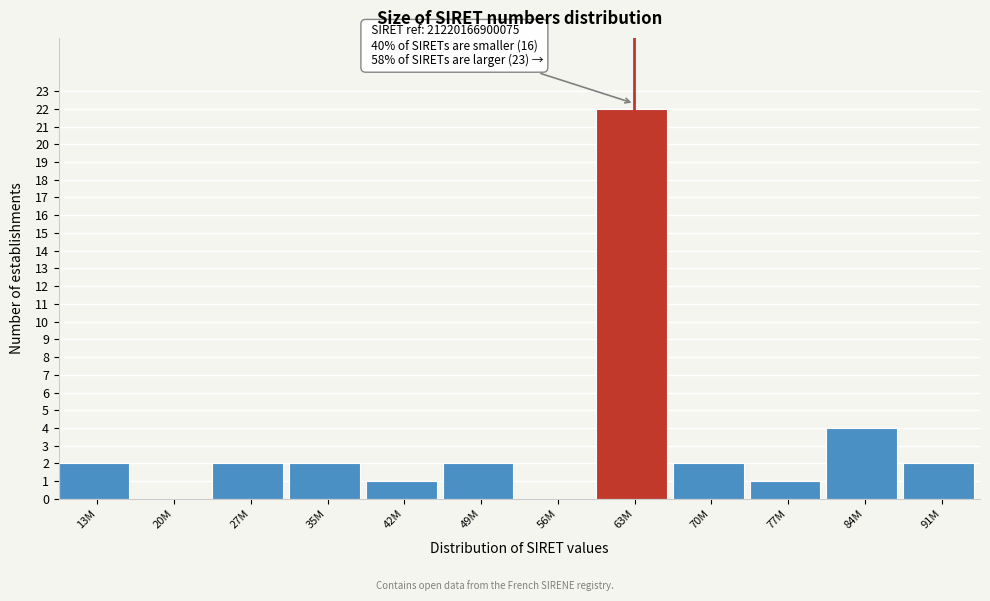

Reading left to right, list all the values displayed in this chart.

13M=2	20M=0	27M=2	35M=2	42M=1	49M=2	56M=0	63M=22	70M=2	77M=1	84M=4	91M=2